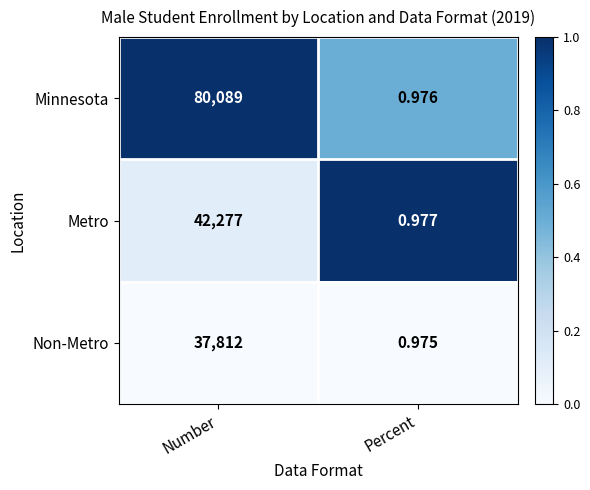

Which category has the highest value across all series?

Number